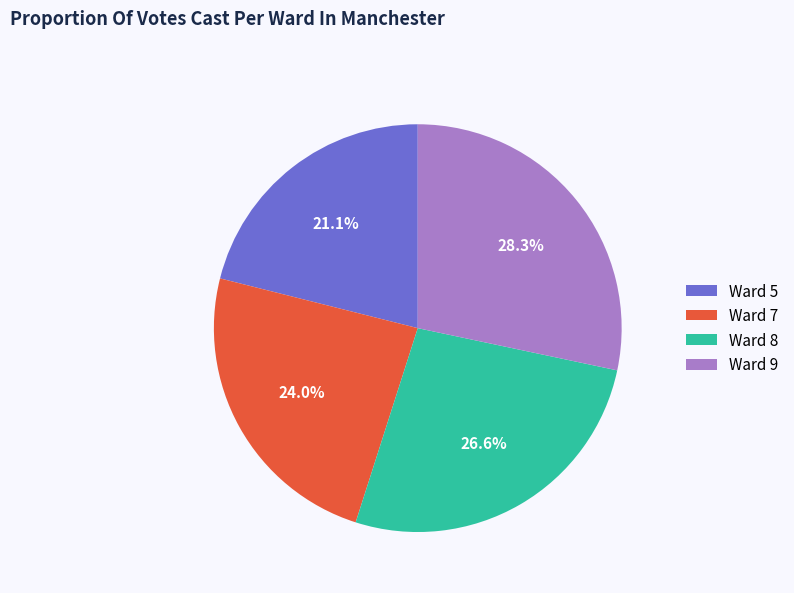

Is it true that Ward 9 is 19% of the pie?

False